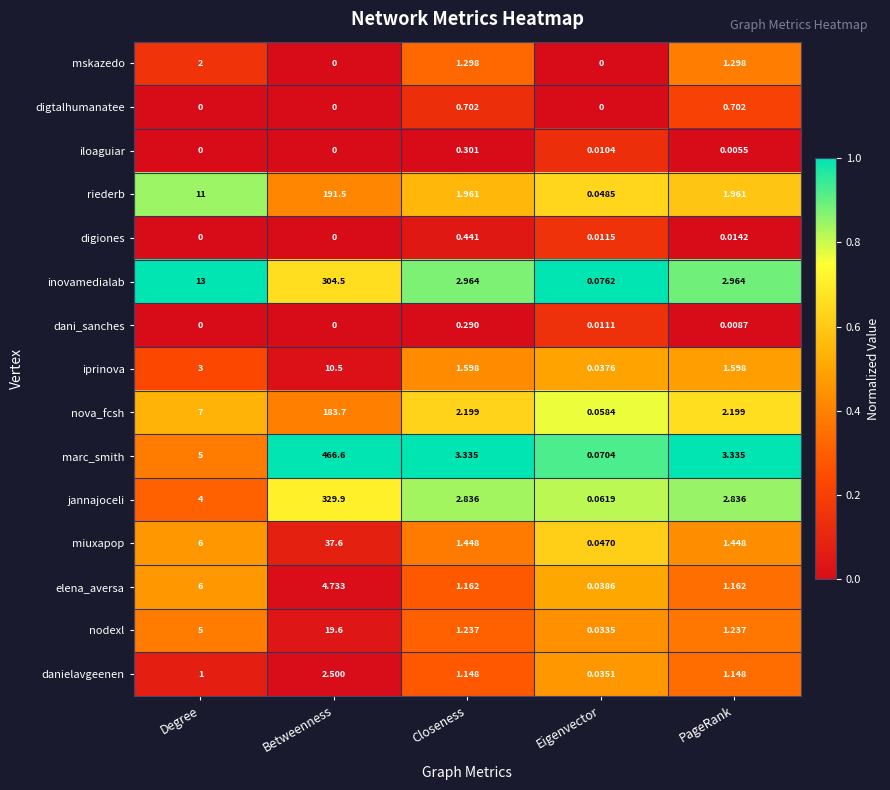

At PageRank, list the series in order from smallest to largest.

iloaguiar, dani_sanches, digiones, digtalhumanatee, danielavgeenen, elena_aversa, nodexl, mskazedo, miuxapop, iprinova, riederb, nova_fcsh, jannajoceli, inovamedialab, marc_smith